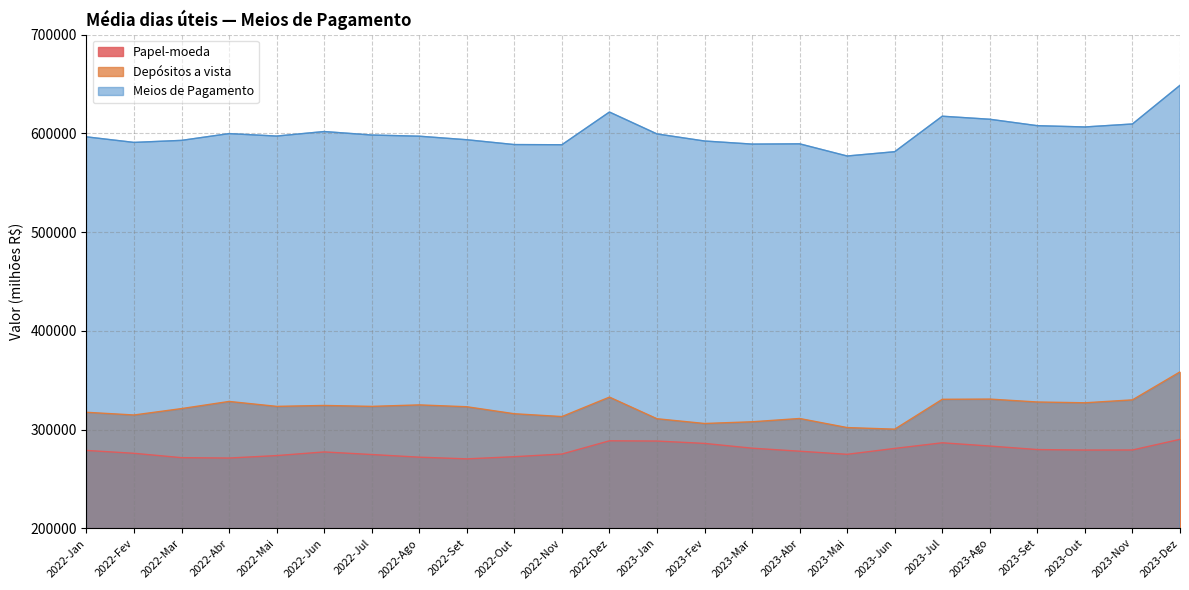

What position from the left is 2022-Dez?

12